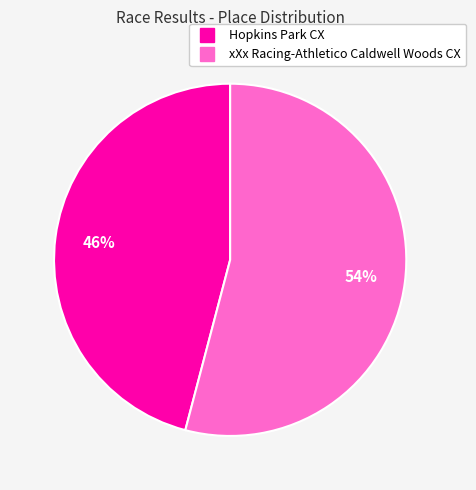

Do Hopkins Park CX and xXx Racing-Athletico Caldwell Woods CX together represent more than half of the pie?

Yes